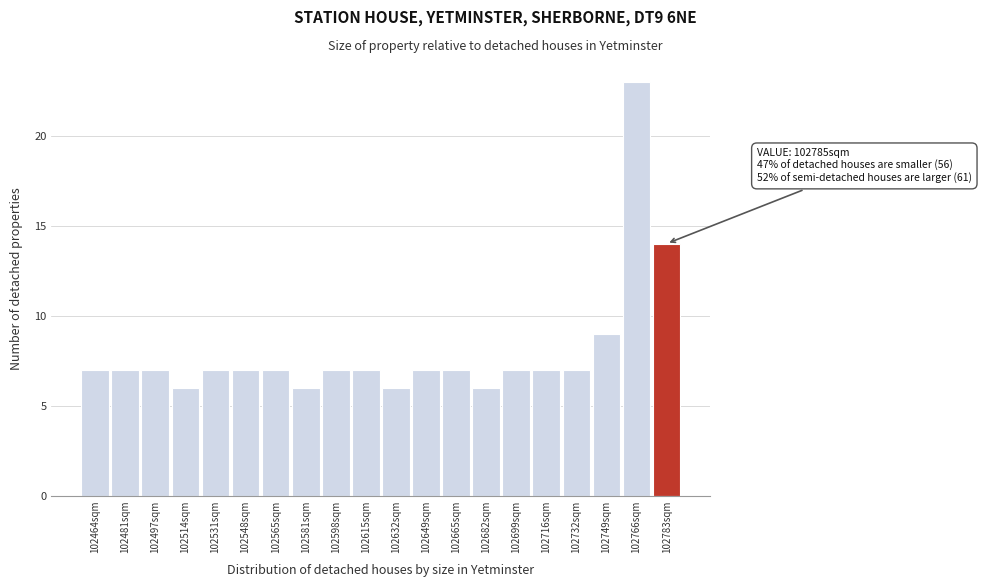

Over which range of the x-axis is the bar tallest?

102758 to 102774